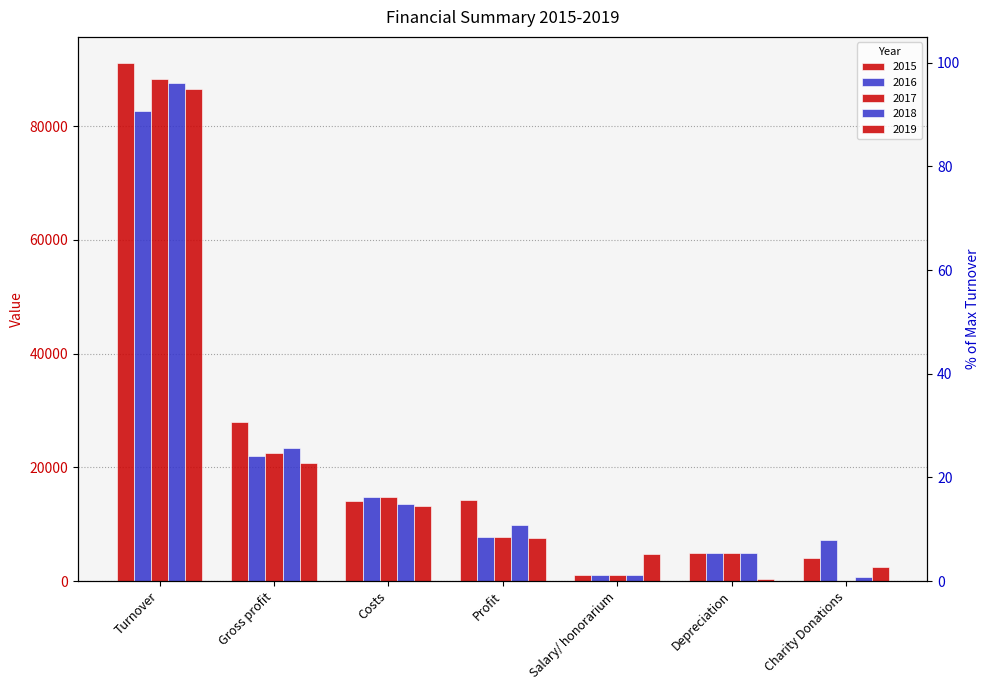

What is the maximum value shown in the chart?

91143